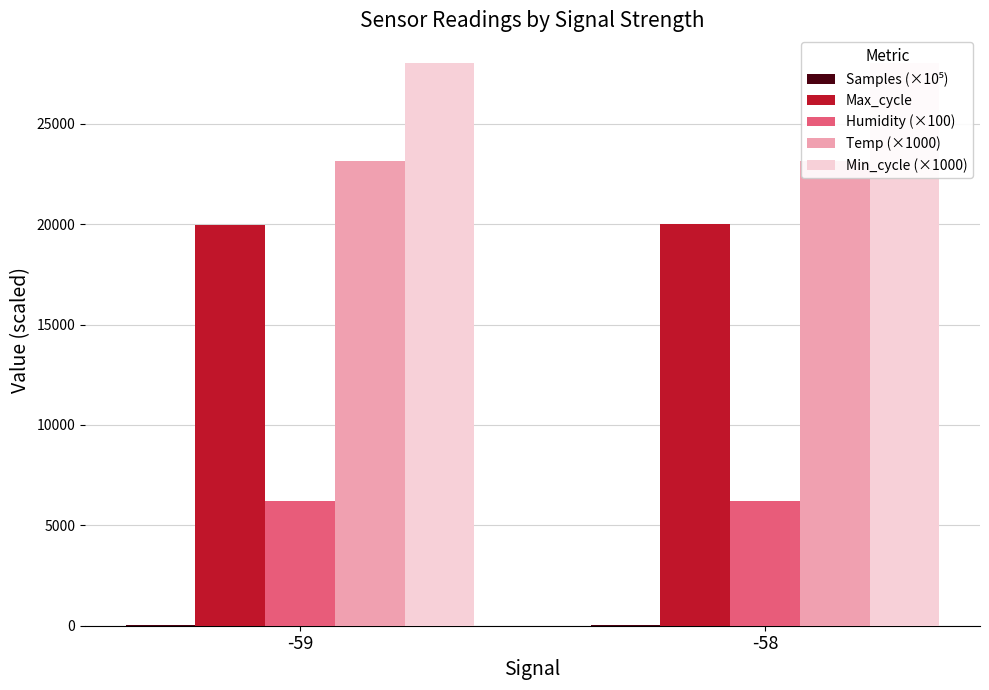

Is it true that Humidity (×100) equals 6213.3 at -59?

True